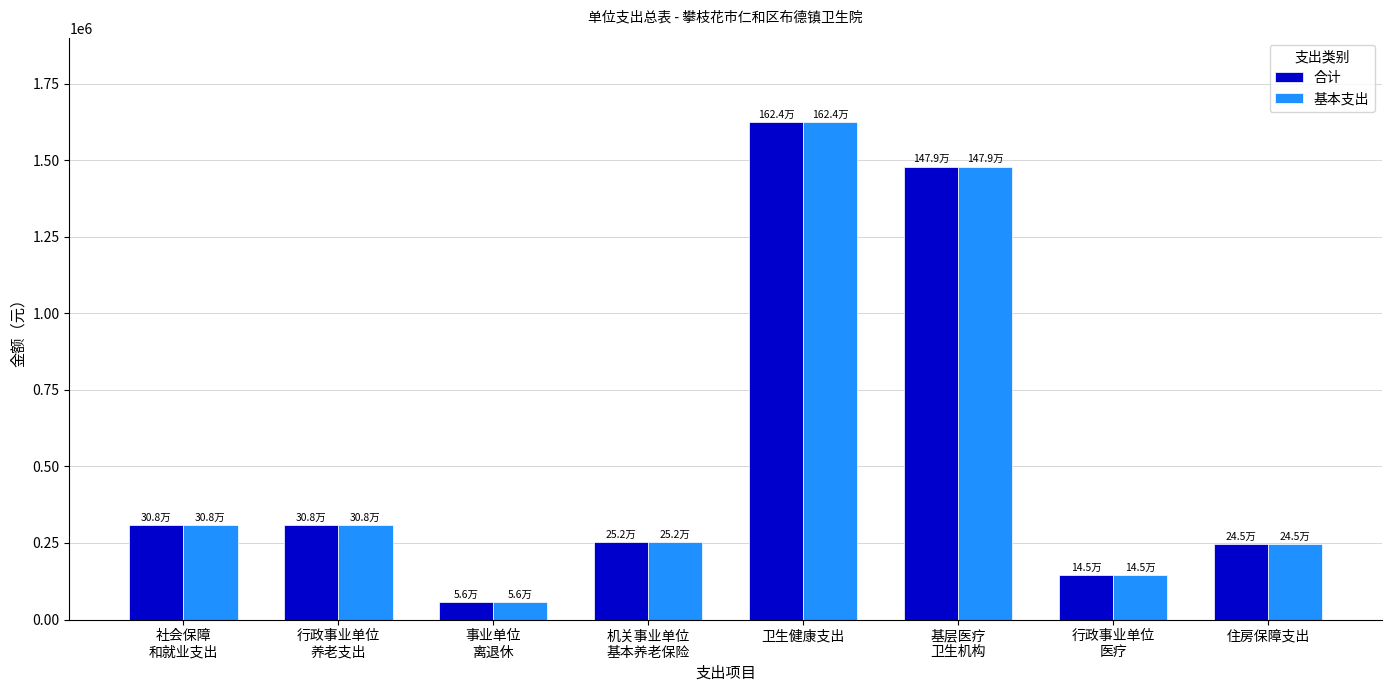

Which label corresponds to the largest value in the chart?

卫生健康支出